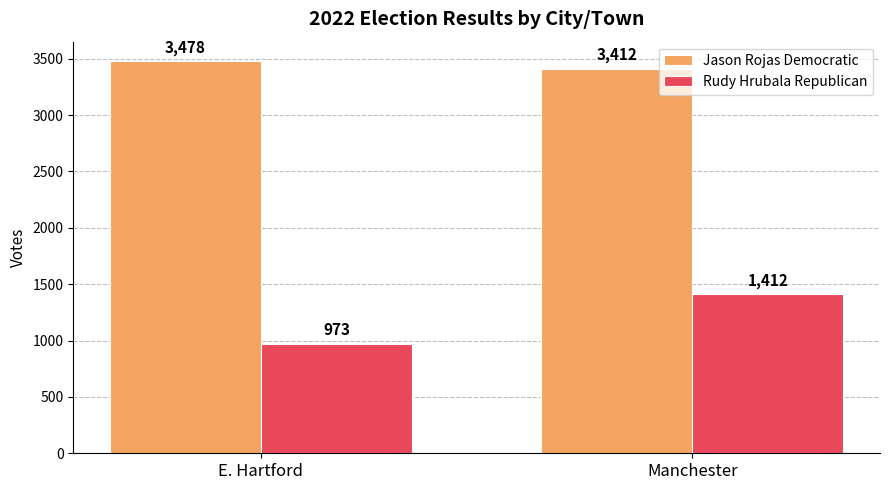

Which series has the largest range (max minus min)?

Rudy Hrubala Republican